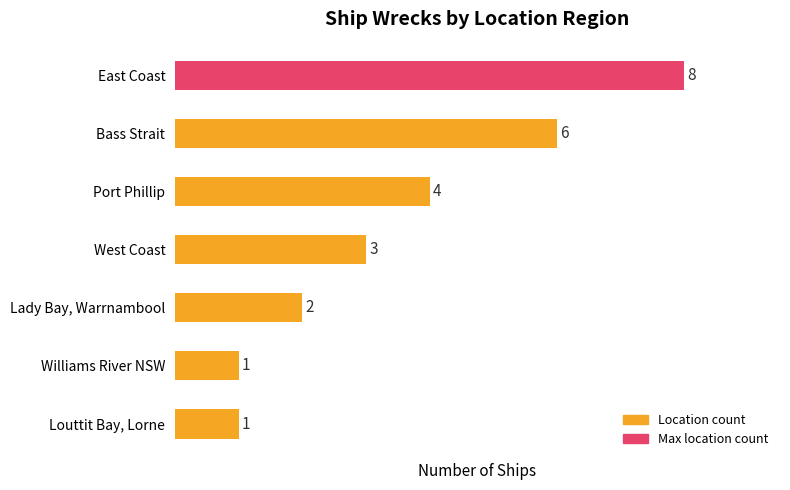

The chart shows a value of 8 at East Coast. True or false?

True